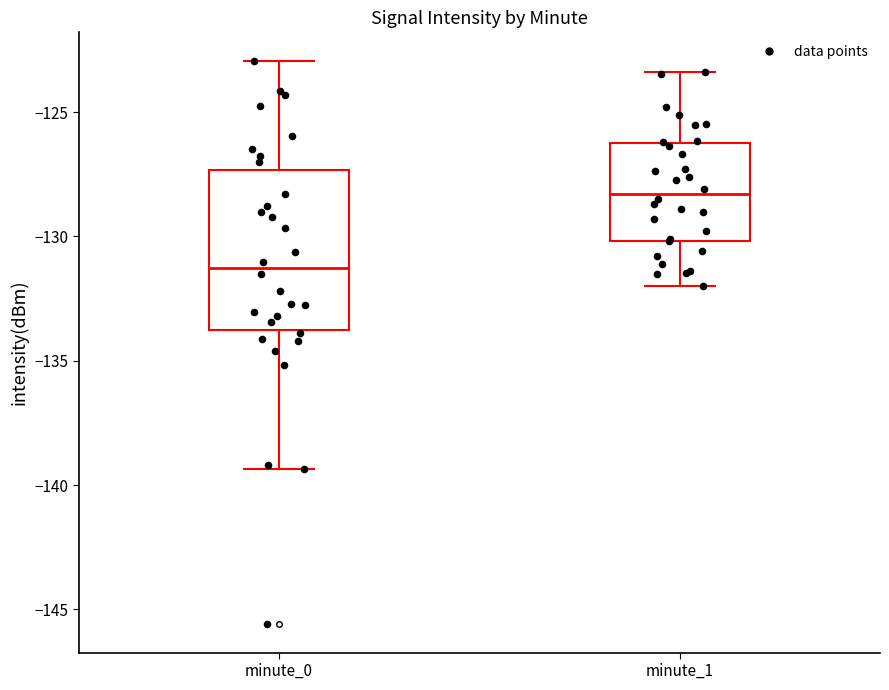

Where does the median line of the box for minute_0 sit on the y-axis? The values are not printed on the chart, so give them approximately, as read against the axis.

-131.5